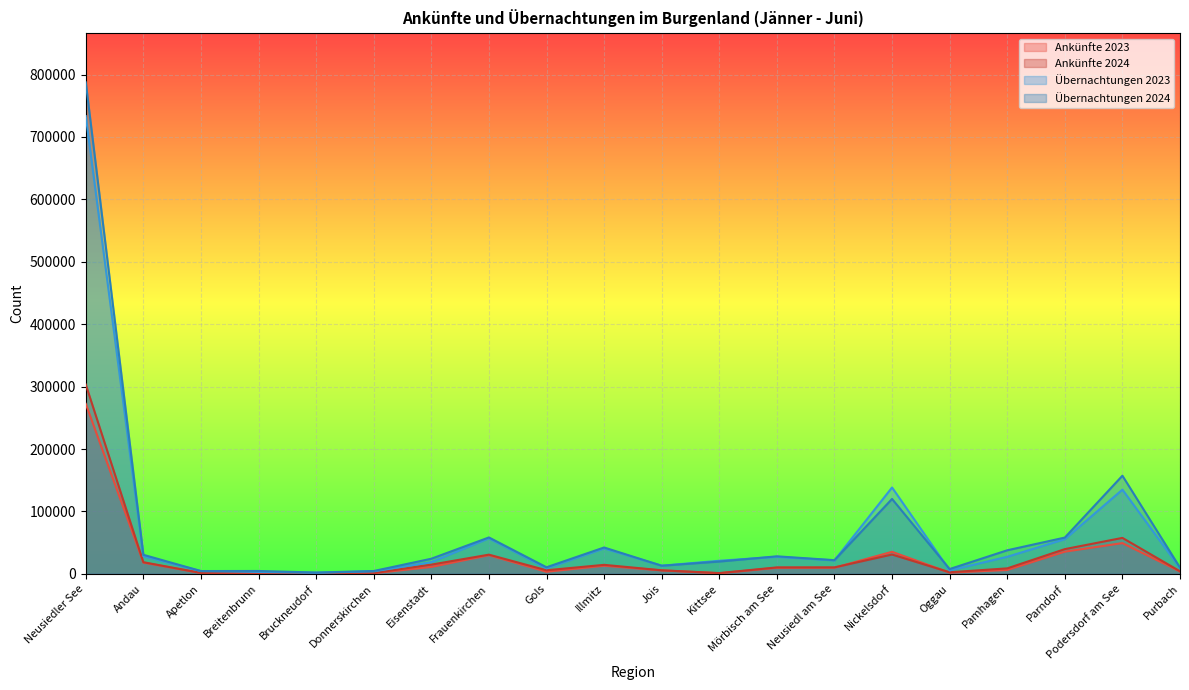

How many distinct data groups are displayed?

4